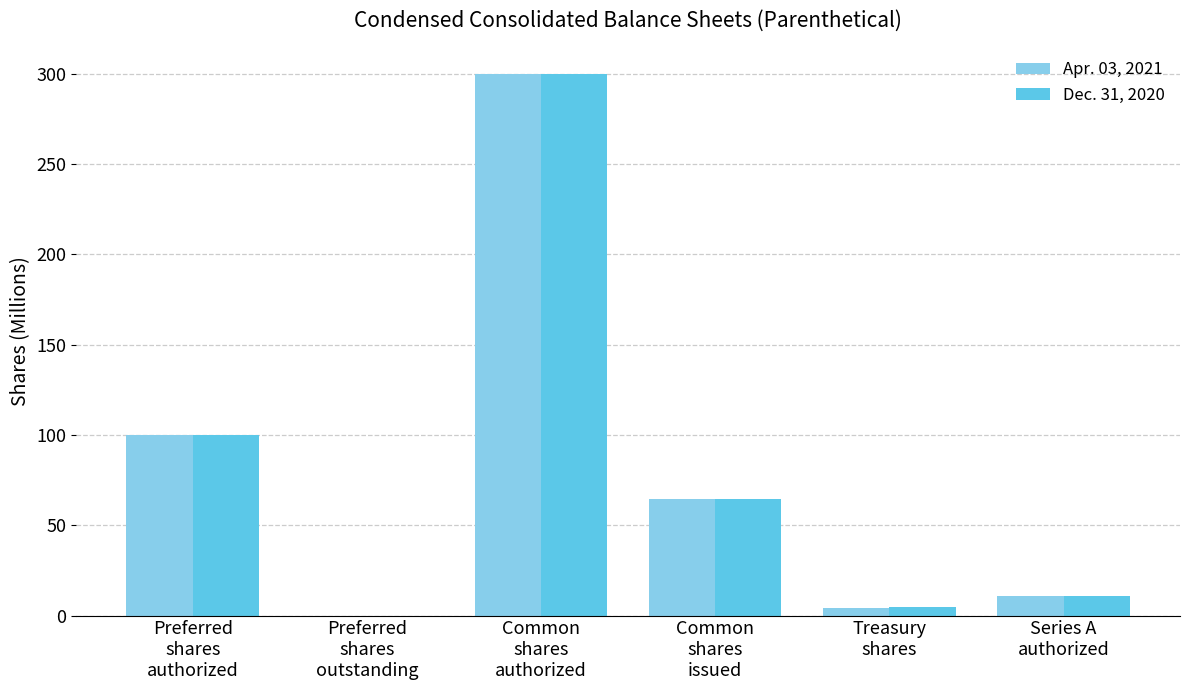

What is the difference between the Dec. 31, 2020 values at Common
shares
issued and Common
shares
authorized?

235.4